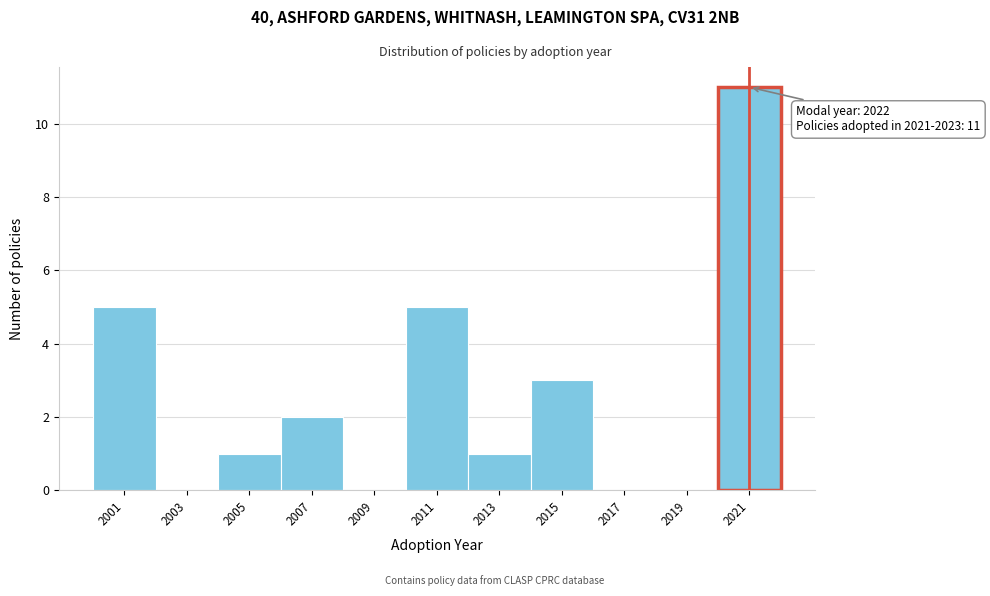

Reading left to right, transcribe all the data shown in this chart.

2001=5	2003=0	2005=1	2007=2	2009=0	2011=5	2013=1	2015=3	2017=0	2019=0	2021=11